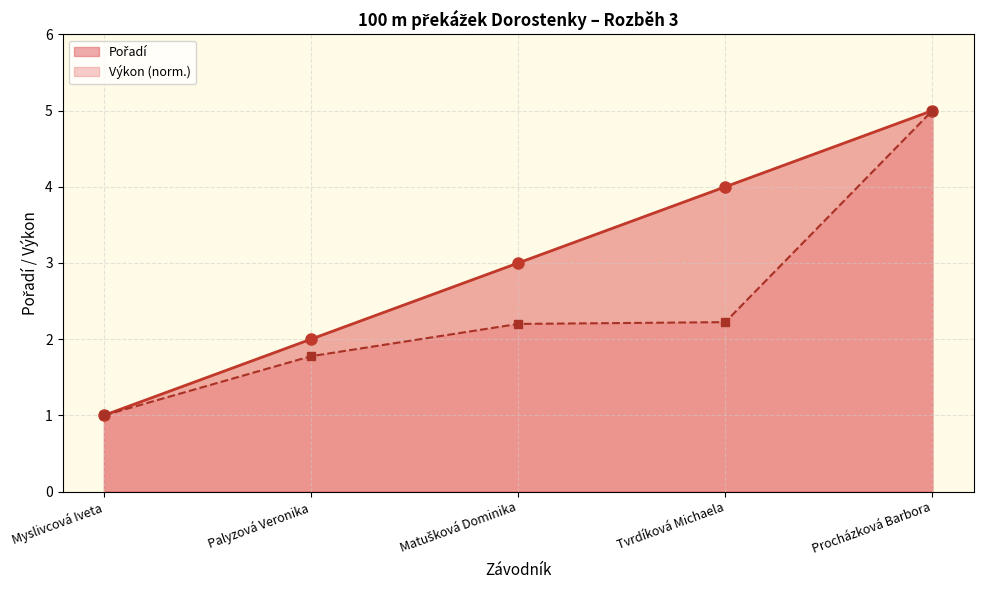

What is the sum of all values?

15